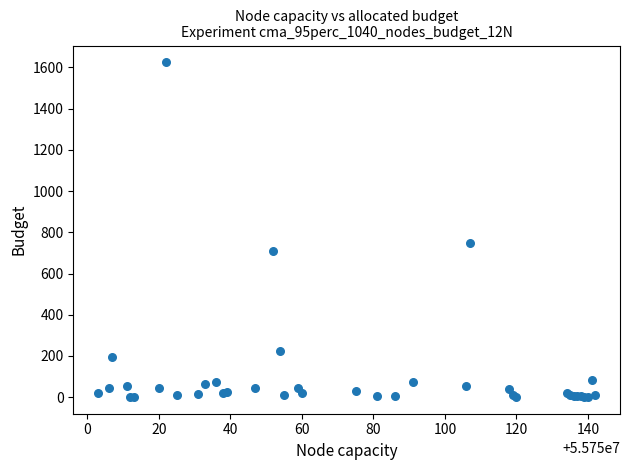

What Y value in the scatter plot is closest to 813?

750